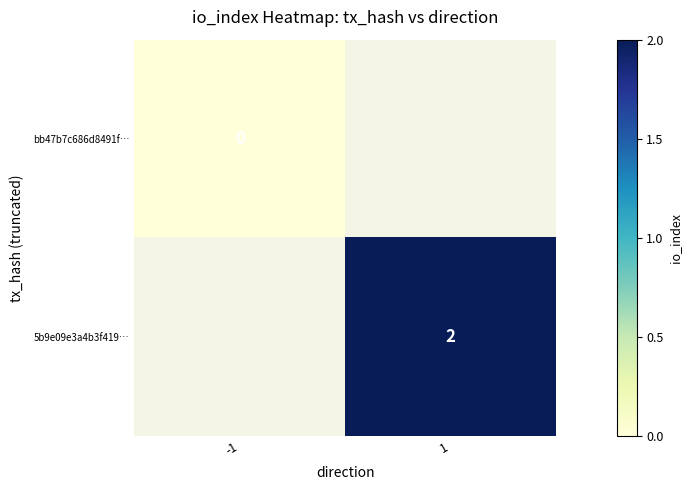

Which label corresponds to the smallest value in the chart?

-1